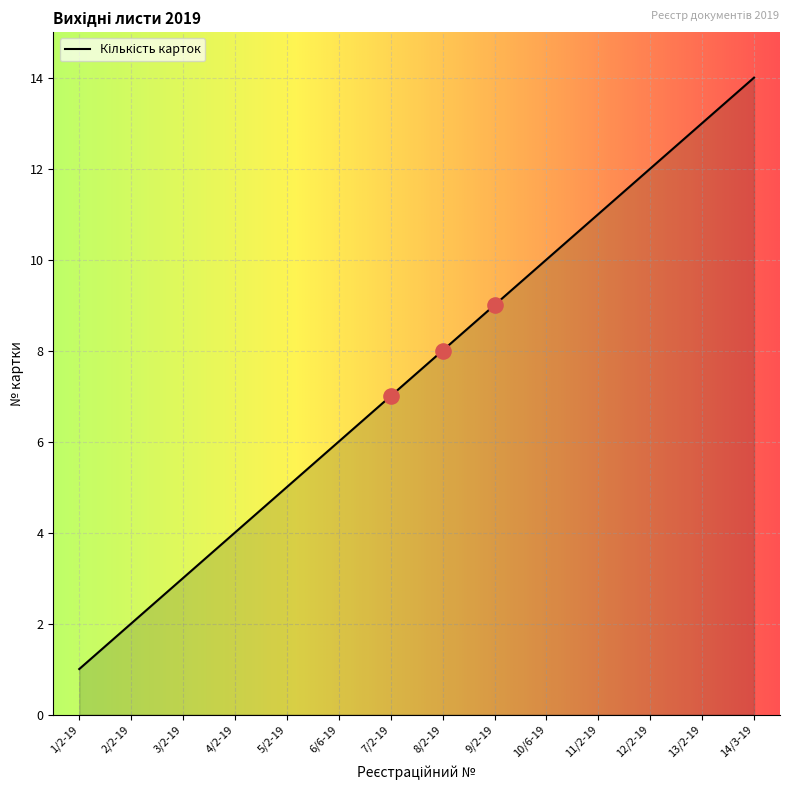

Approximately how many times larger is the value at 13/2-19 compared to 10/6-19?

1.3